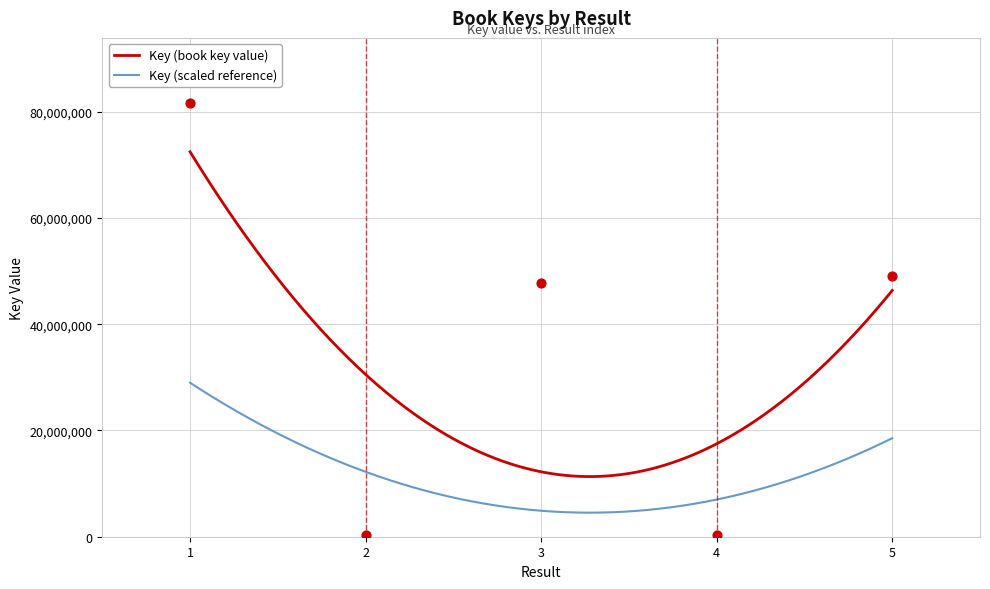

Which has a higher value, 2 or 1?

1